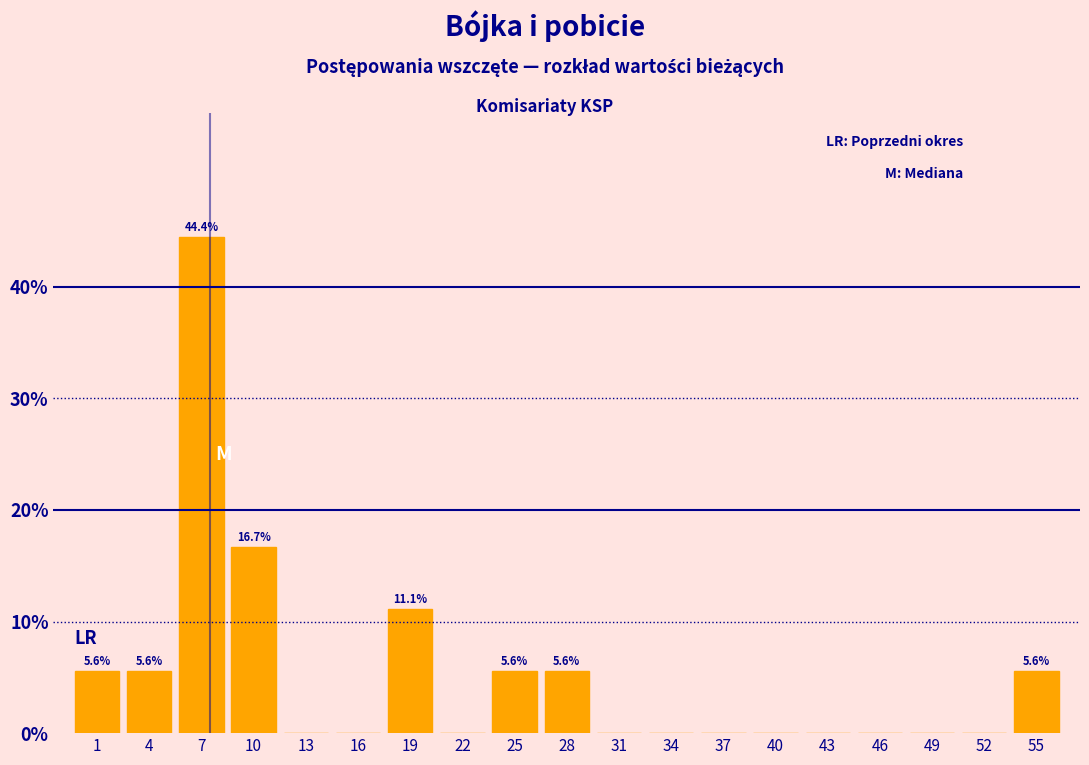

Which range on the x-axis has the tallest bar?

6 to 9